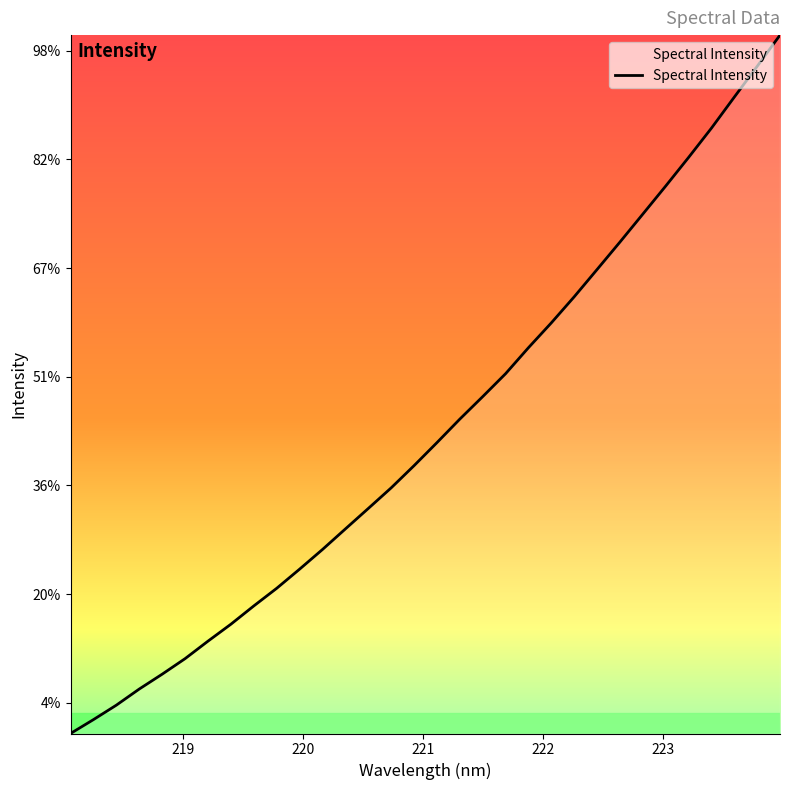

Does the chart have visible grid lines?

No